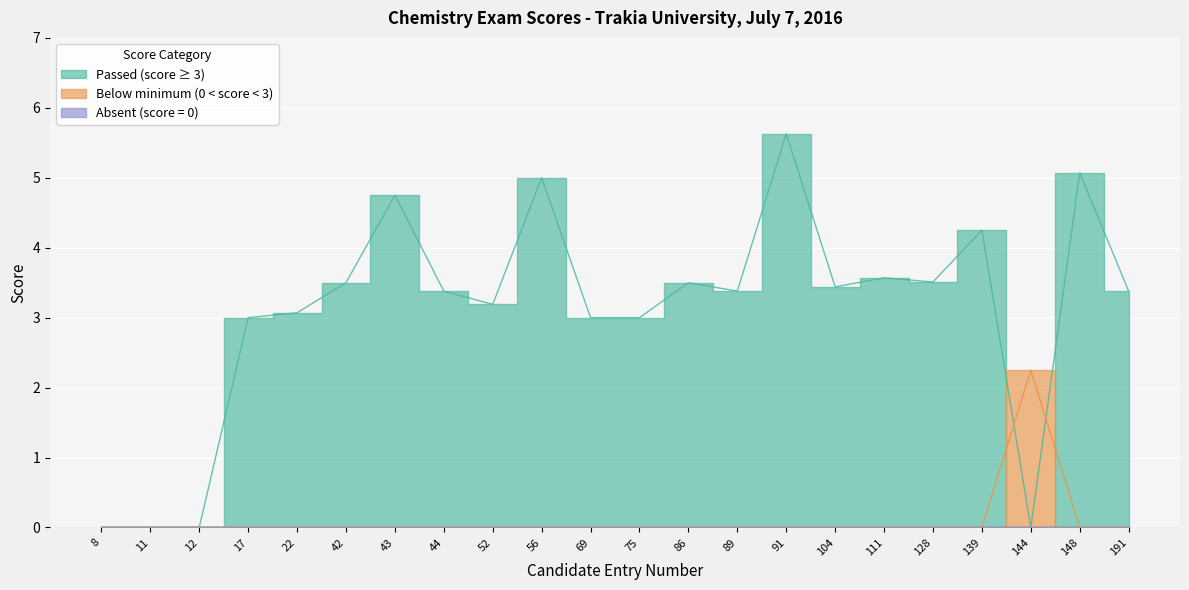

Which label corresponds to the smallest value in the chart?

8